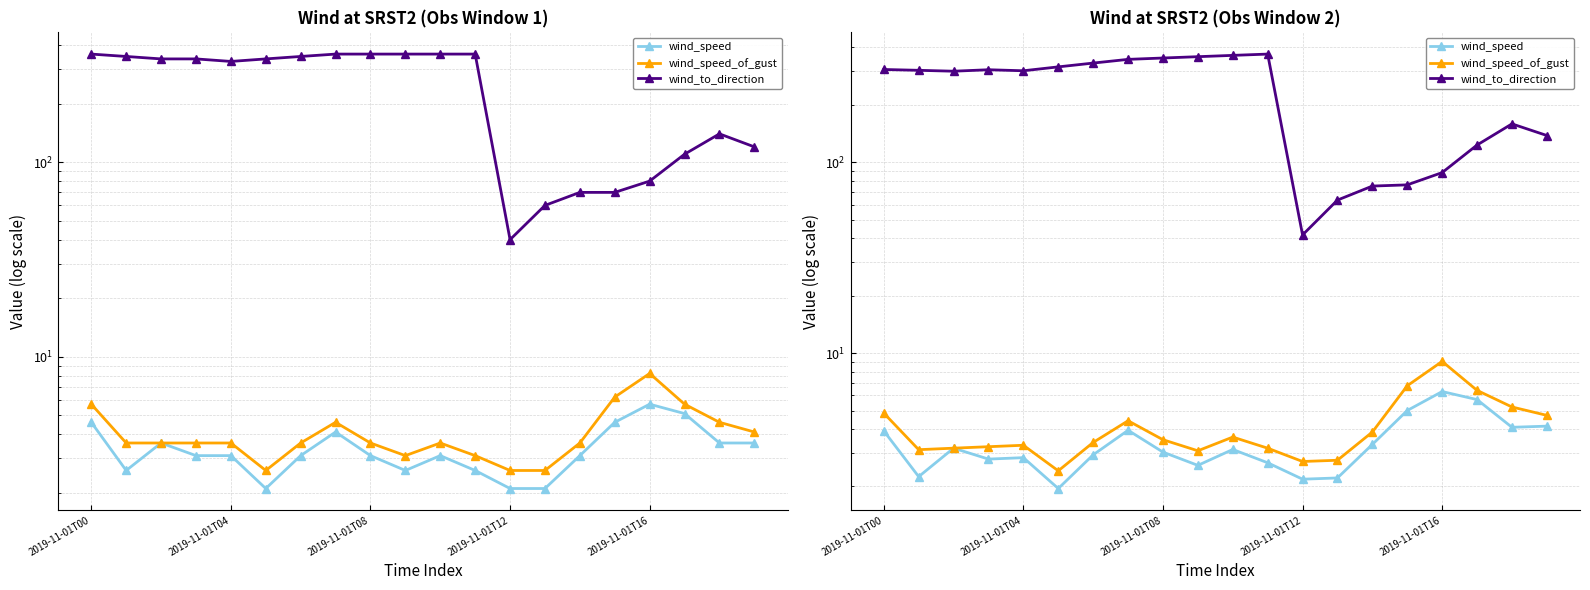

True or false: wind_speed and wind_to_direction intersect in this chart.

False